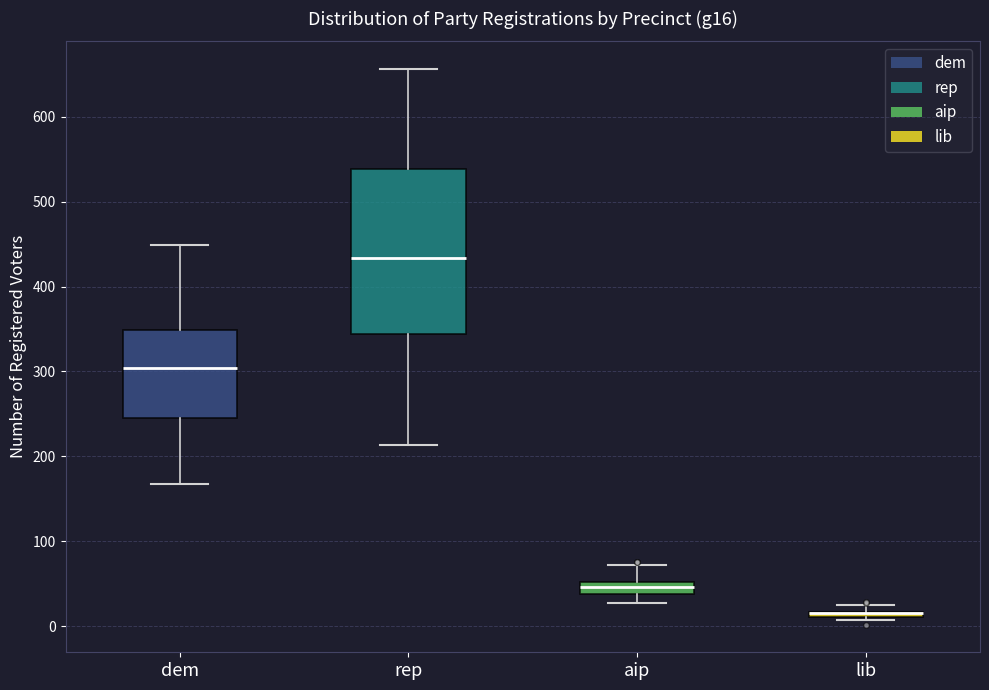

Comparing the boxes themselves (not the whiskers), which one is the tallest?

rep